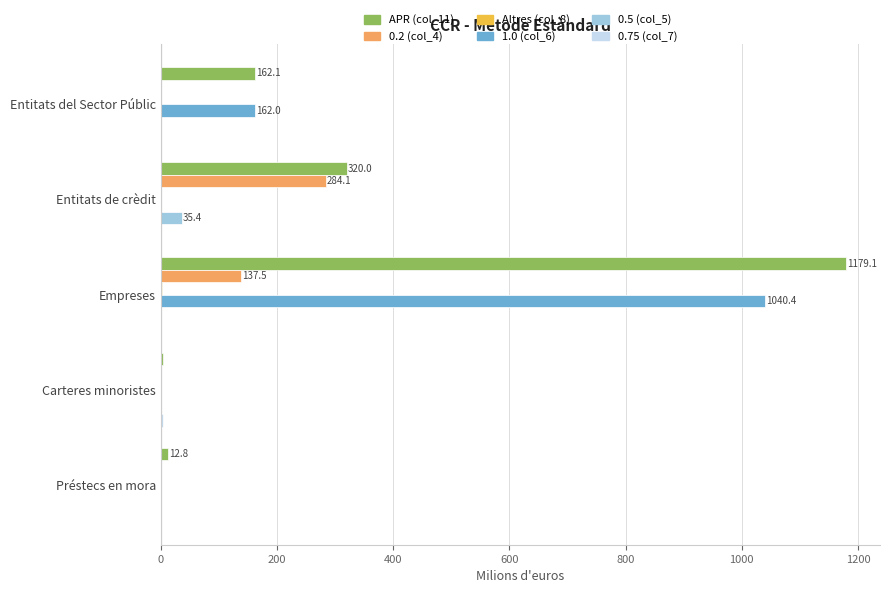

The value of APR (col_11) at Entitats de crèdit is 120.2. True or false?

False